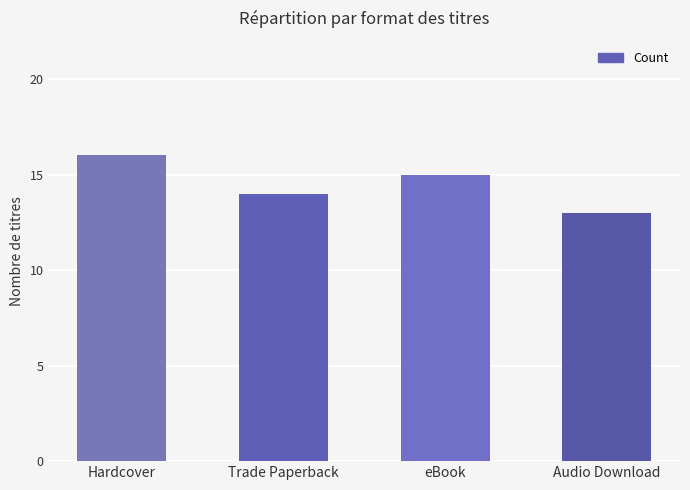

Are the bars horizontal?

No